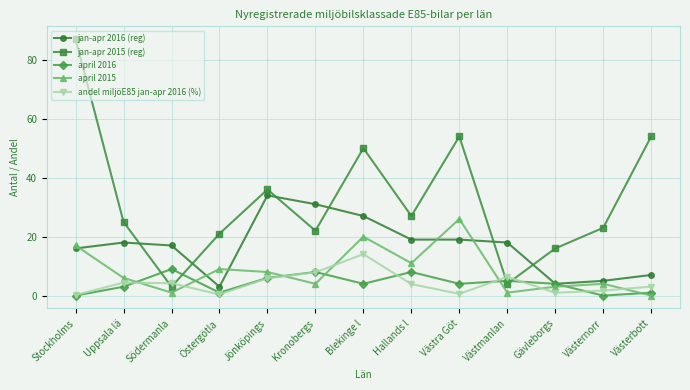

Is it true that jan-apr 2015 (reg) equals 78.9 at Västerbott?

False